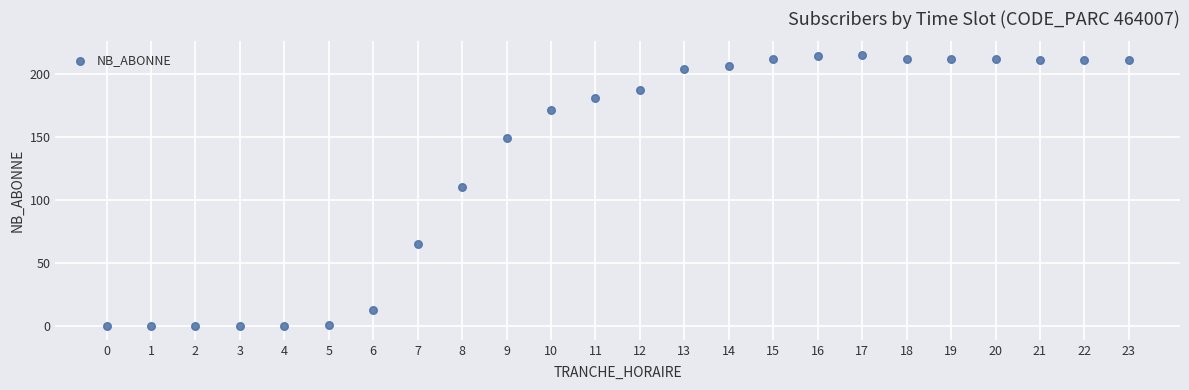

What is the range of Y values (max minus min)?

215